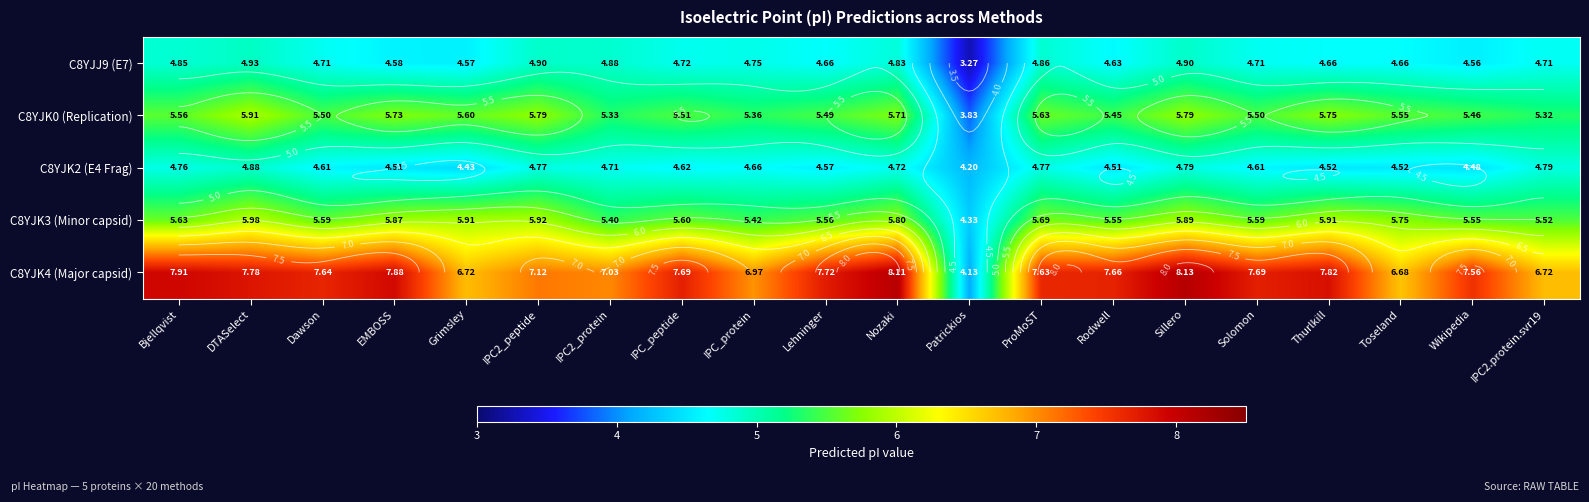

What is the total value across all series at Toseland?

27.2